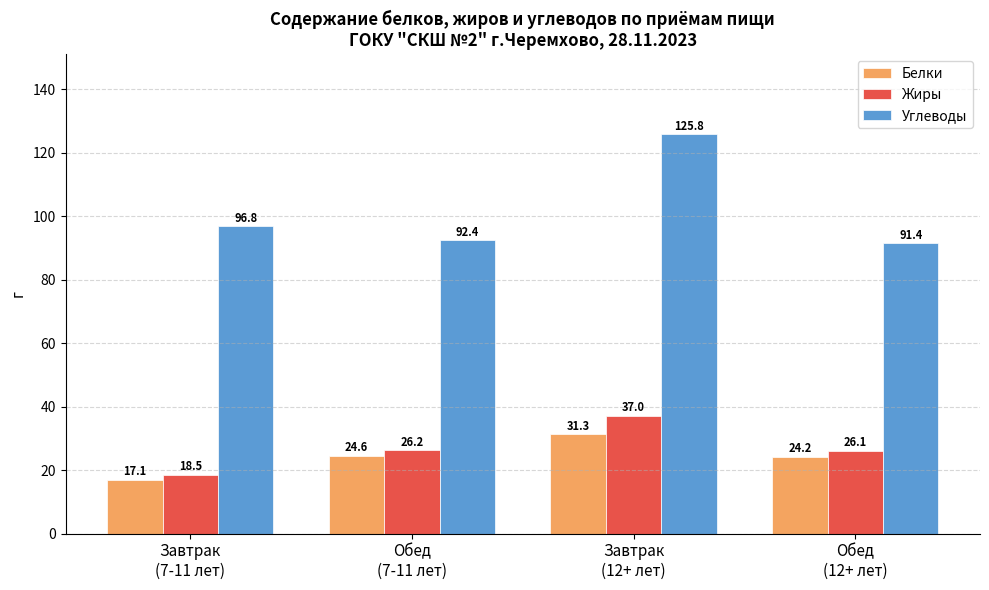

Which series has the widest spread of values?

Углеводы